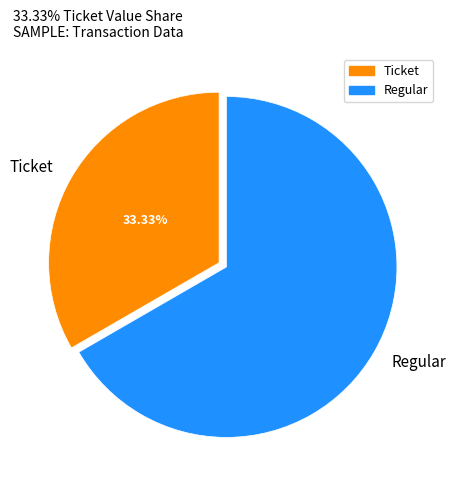

Count the number of slices in the pie.

2